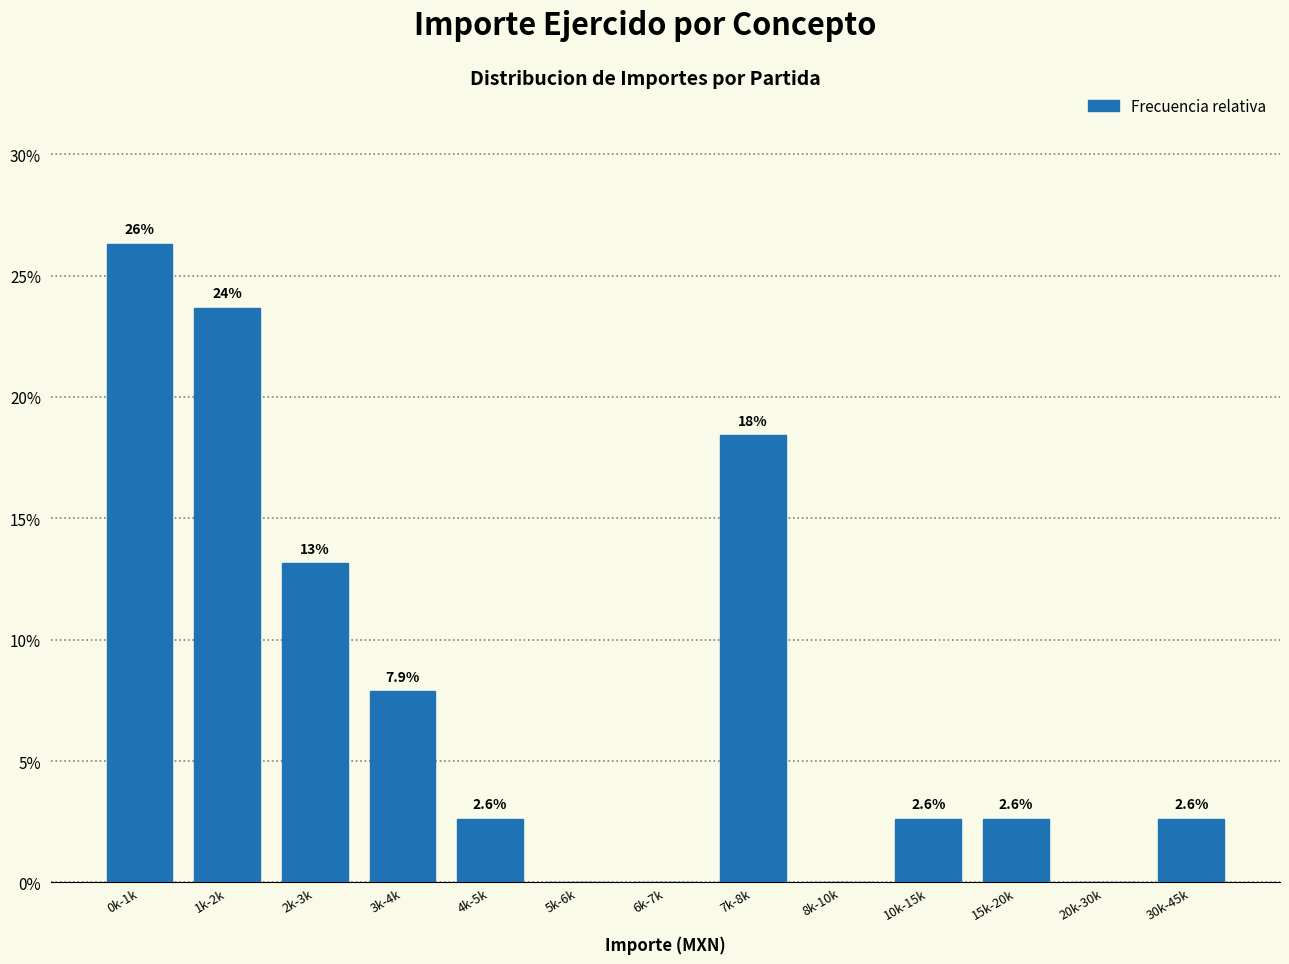

Reading left to right, list all the values displayed in this chart.

0k-1k=26.3	1k-2k=23.7	2k-3k=13.2	3k-4k=7.9	4k-5k=2.6	5k-6k=0.0	6k-7k=0.0	7k-8k=18.4	8k-10k=0.0	10k-15k=2.6	15k-20k=2.6	20k-30k=0.0	30k-45k=2.6